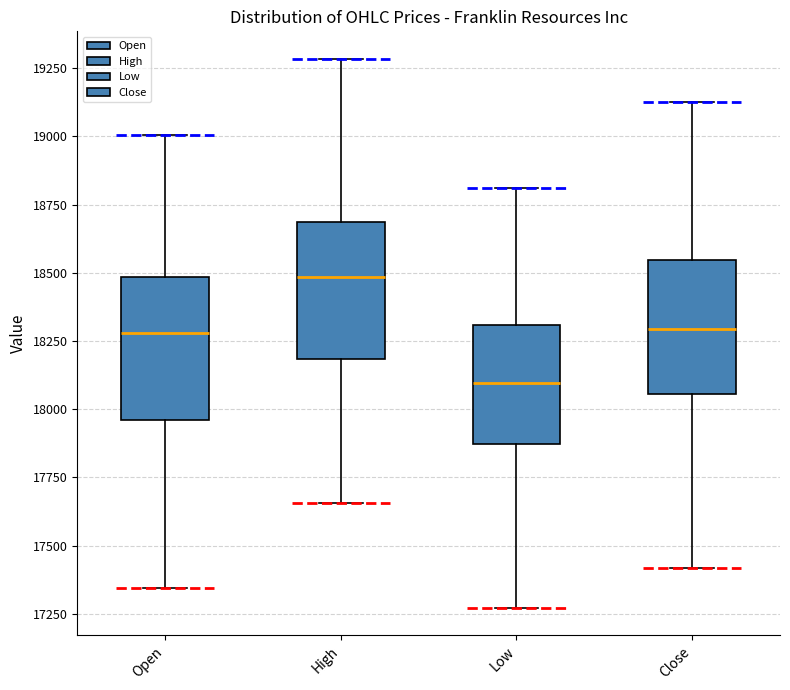

Reading left to right, read every box against the y-axis: the position of its median line, the range the box covers, and the ends of its whiskers. The values are not printed on the chart, so give them approximately, as read against the axis.

Open: median 18300, box 17950 to 18500, whiskers 17350 to 19000
High: median 18500, box 18200 to 18700, whiskers 17650 to 19300
Low: median 18100, box 17850 to 18300, whiskers 17250 to 18800
Close: median 18300, box 18050 to 18550, whiskers 17400 to 19100